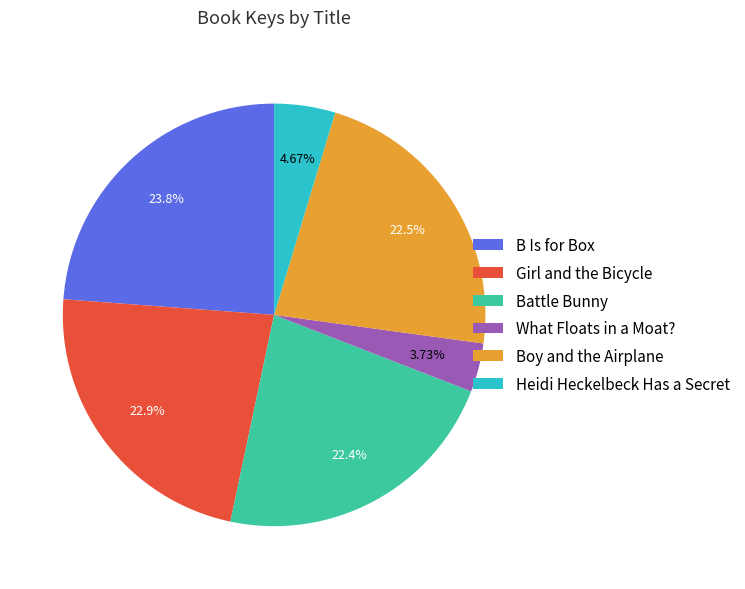

Is there any slice that represents more than half of the pie?

No